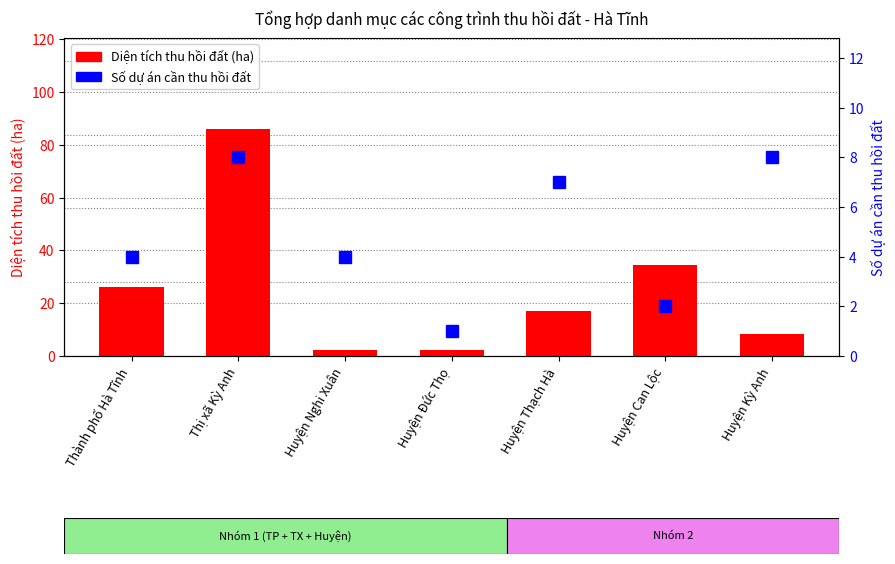

What is the label of the 3rd bar from the left?

Huyện Nghi Xuân